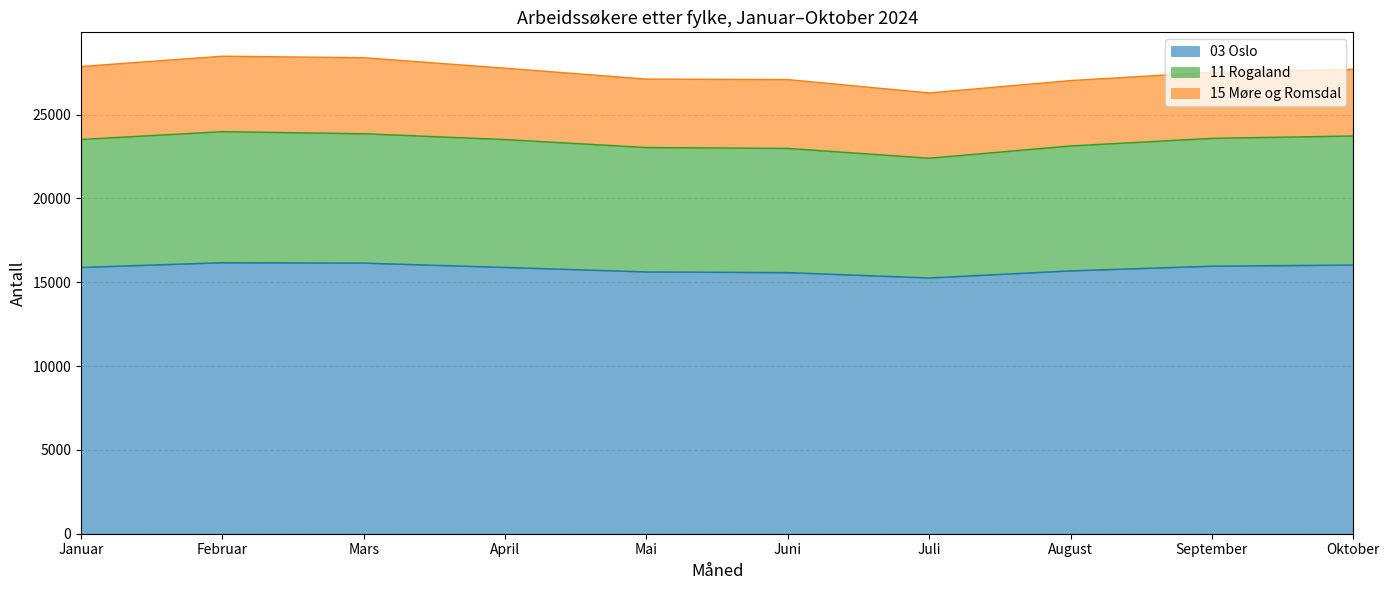

Is it true that 03 Oslo equals 10783 at September?

False